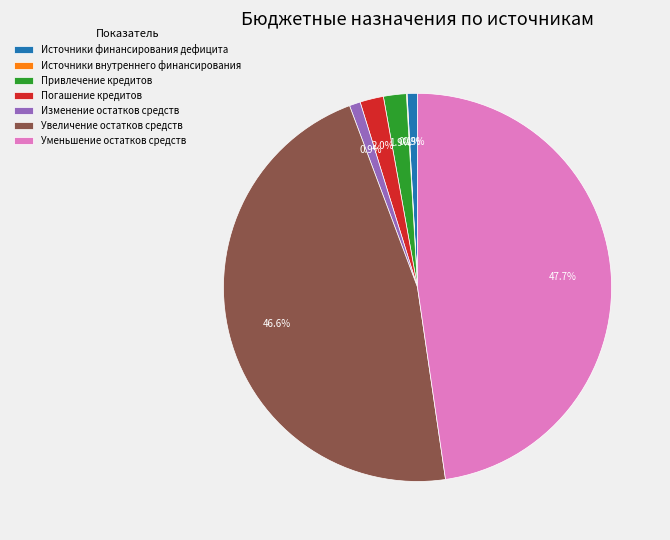

Between Увеличение остатков средств and Уменьшение остатков средств, which is larger?

Уменьшение остатков средств